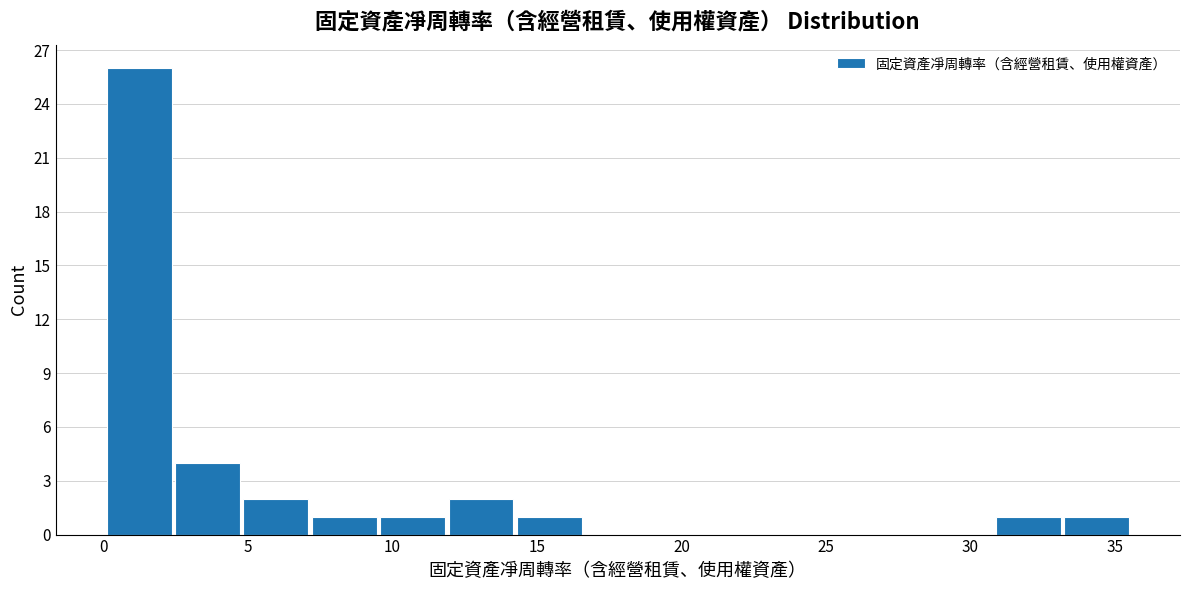

Reading left to right, list every bar in this chart as the range it spans on the x-axis followed by its height. Neither the bar edges nor the heights are printed on the chart, so give them approximately, as read against the axes.

0.0 to 2.5: 26
2.5 to 5.0: 4
5.0 to 7.0: 2
7.0 to 9.5: 1
9.5 to 12.0: 1
12.0 to 14.0: 2
14.0 to 16.5: 1
16.5 to 19.0: 0
19.0 to 21.5: 0
21.5 to 23.5: 0
23.5 to 26.0: 0
26.0 to 28.5: 0
28.5 to 31.0: 0
31.0 to 33.0: 1
33.0 to 35.5: 1